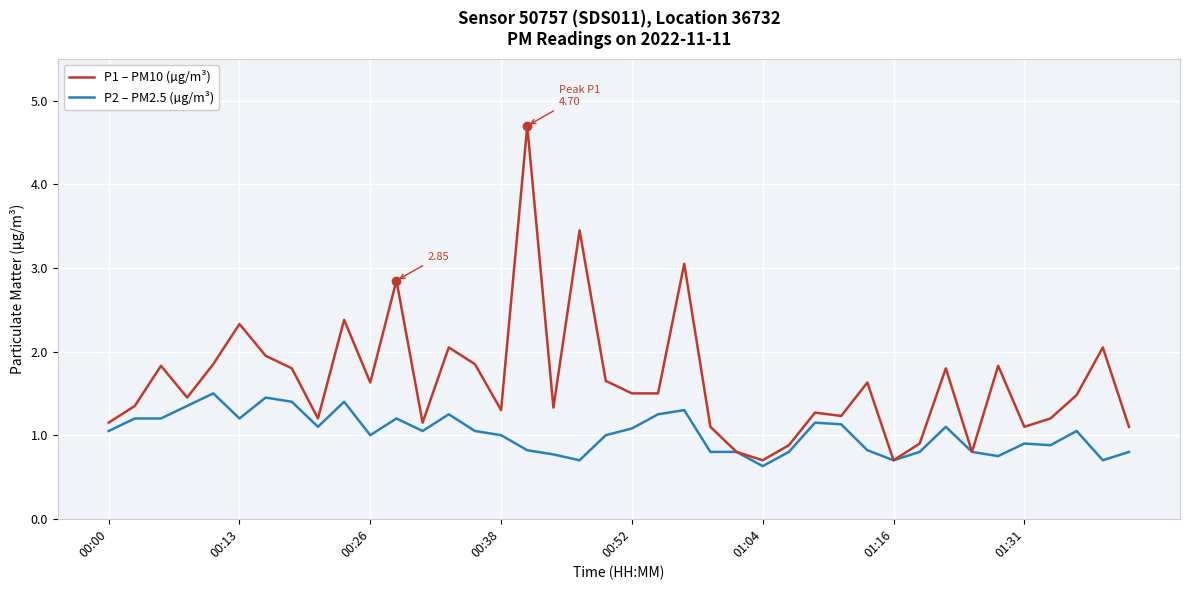

Which series has the widest spread of values?

P1 – PM10 (µg/m³)